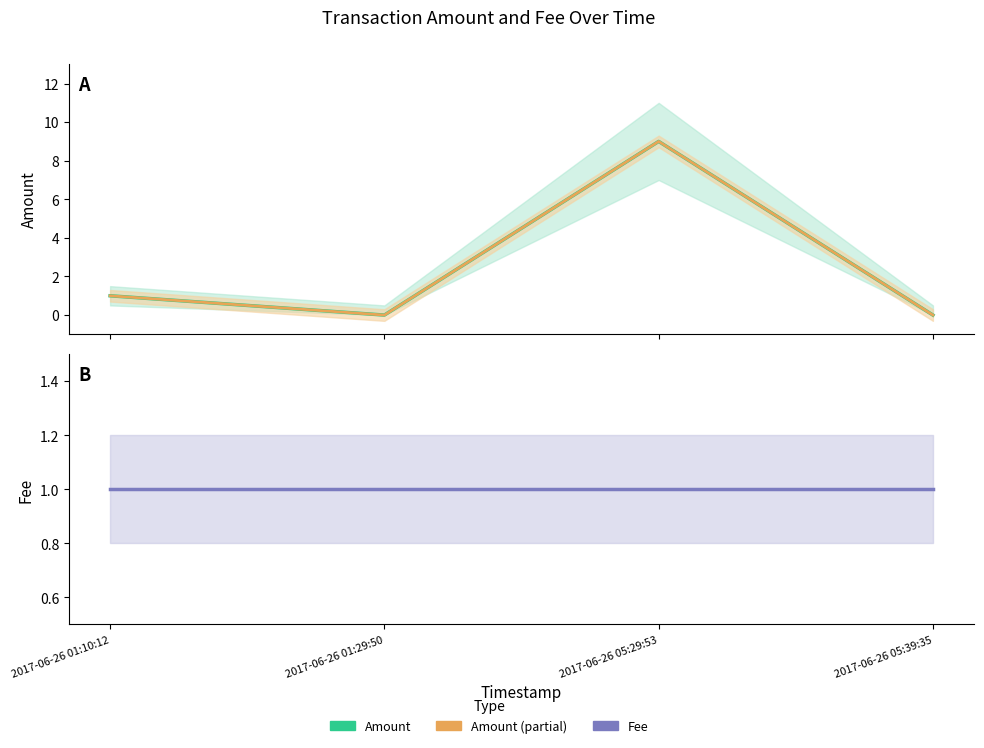

What is the label of the 3rd point from the right?

2017-06-26 01:29:50